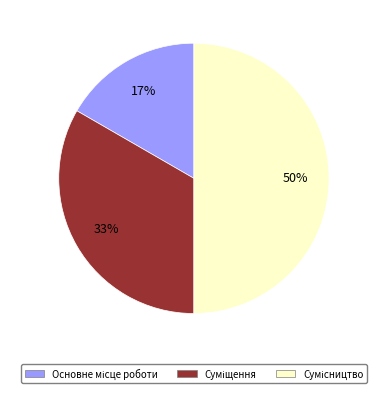

To the nearest percent, what is the difference between the largest and smallest slice percentages?

33%